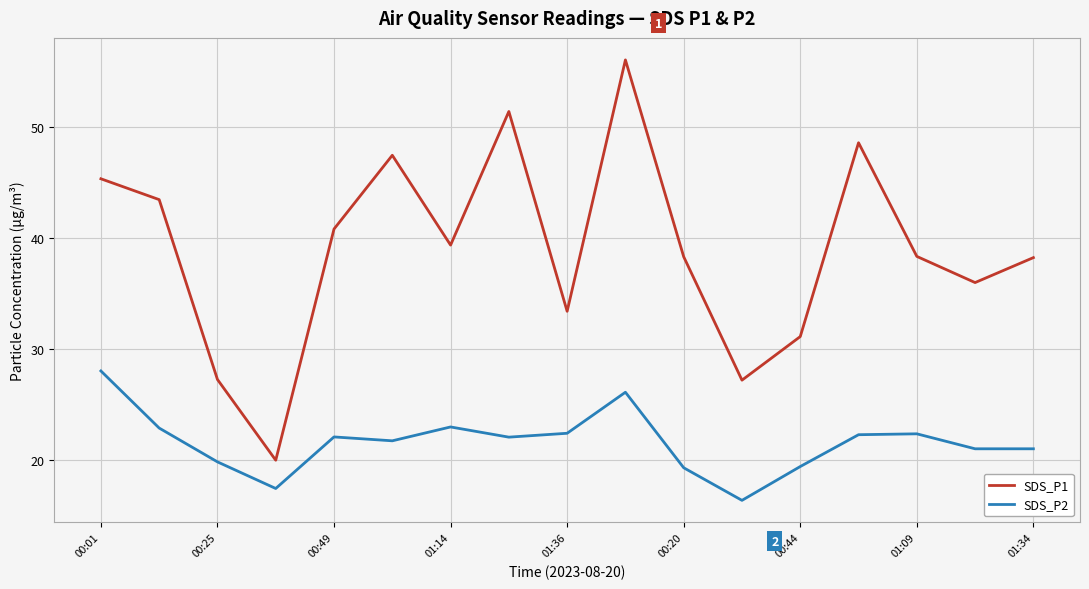

Which series has the largest range (max minus min)?

SDS_P1